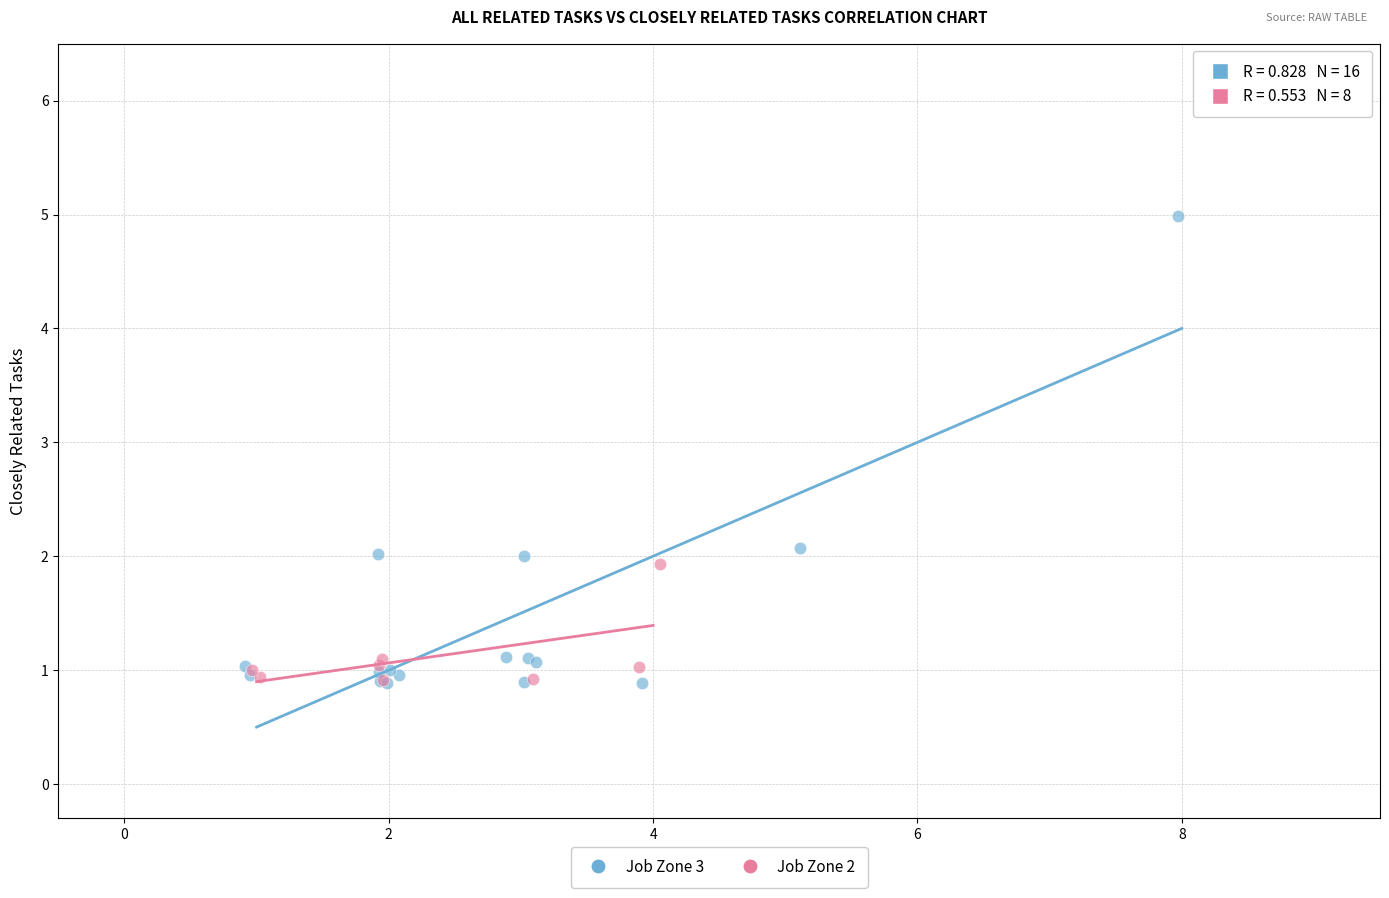

Which series contains the highest Y value?

Job Zone 3